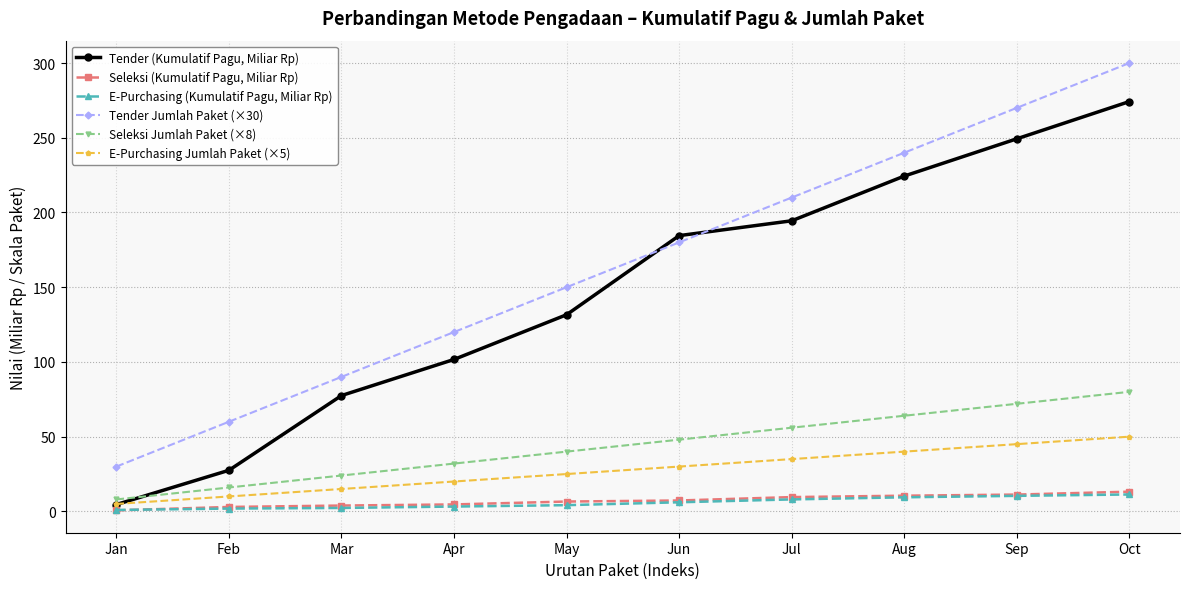

What is the value of the Tender (Kumulatif Pagu, Miliar Rp) point at the 3rd from the left?

77.5